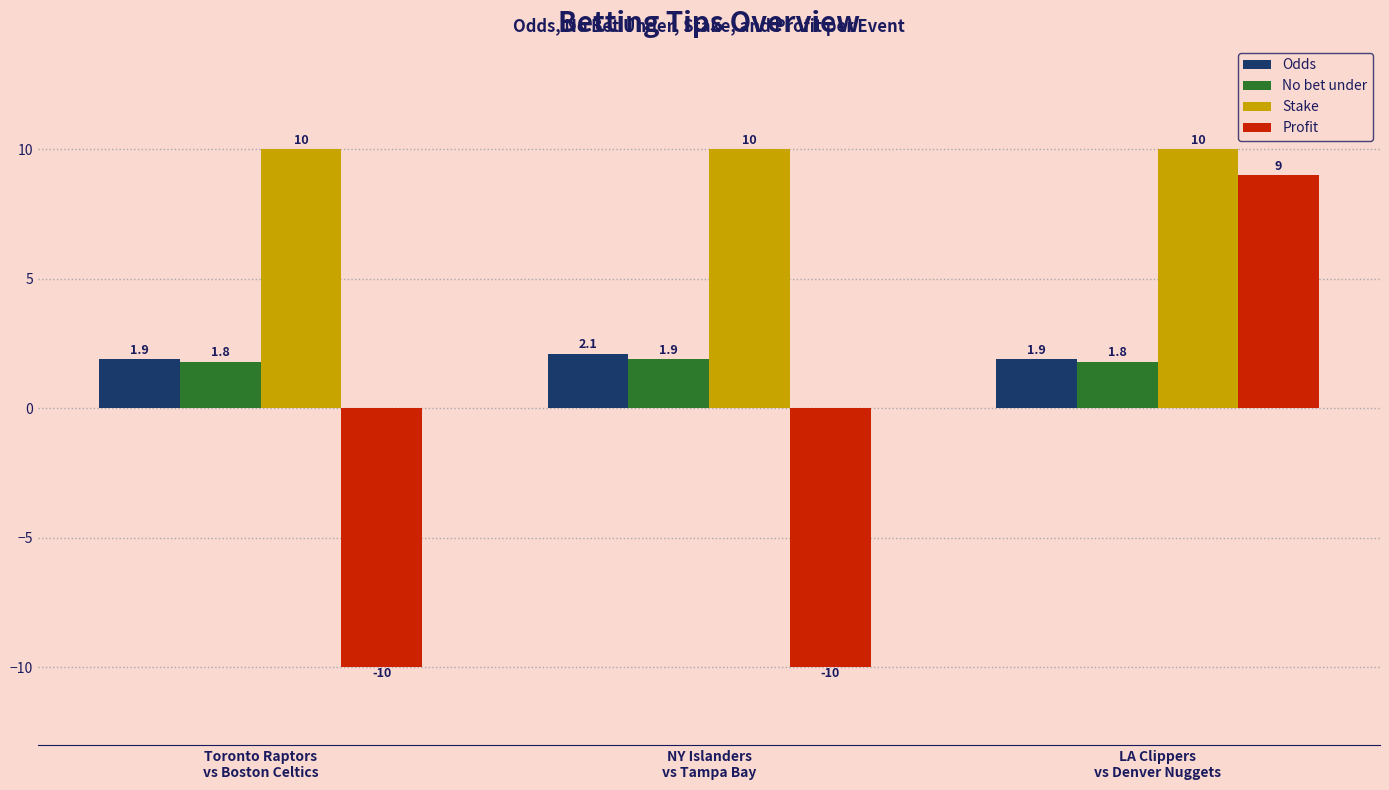

Does the chart contain any negative values?

Yes